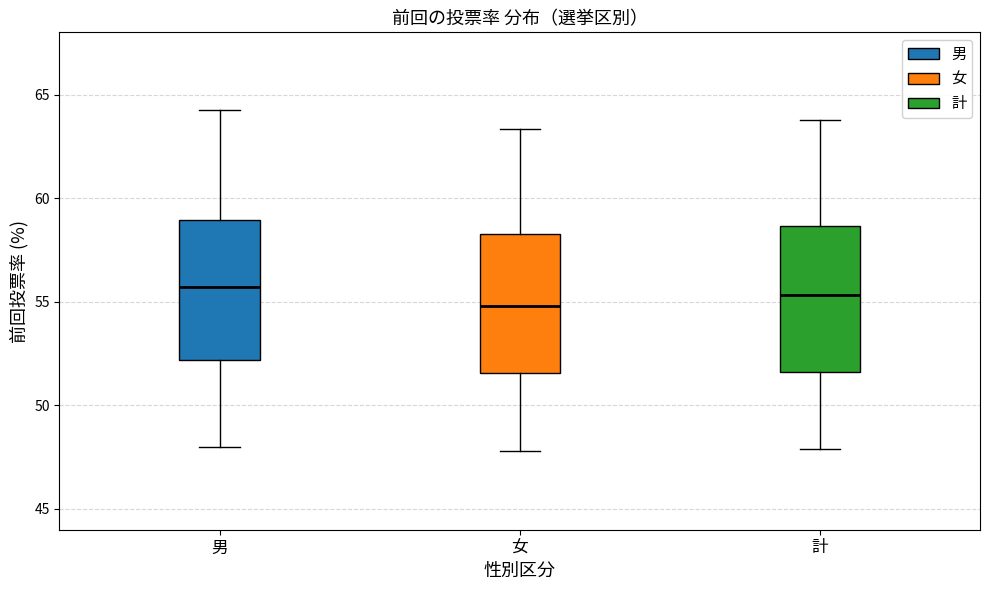

Where is the lower edge of the box for 男 on the y-axis? The values are not printed on the chart, so give them approximately, as read against the axis.

52.0